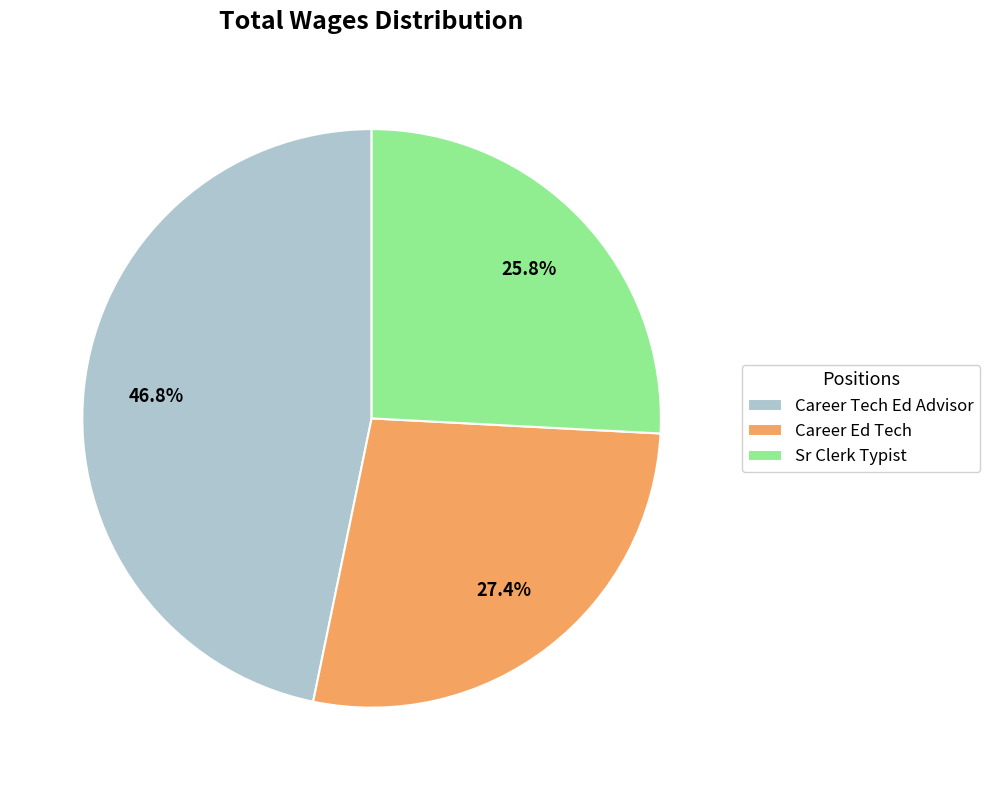

Does Career Tech Ed Advisor represent more than half of the total?

No